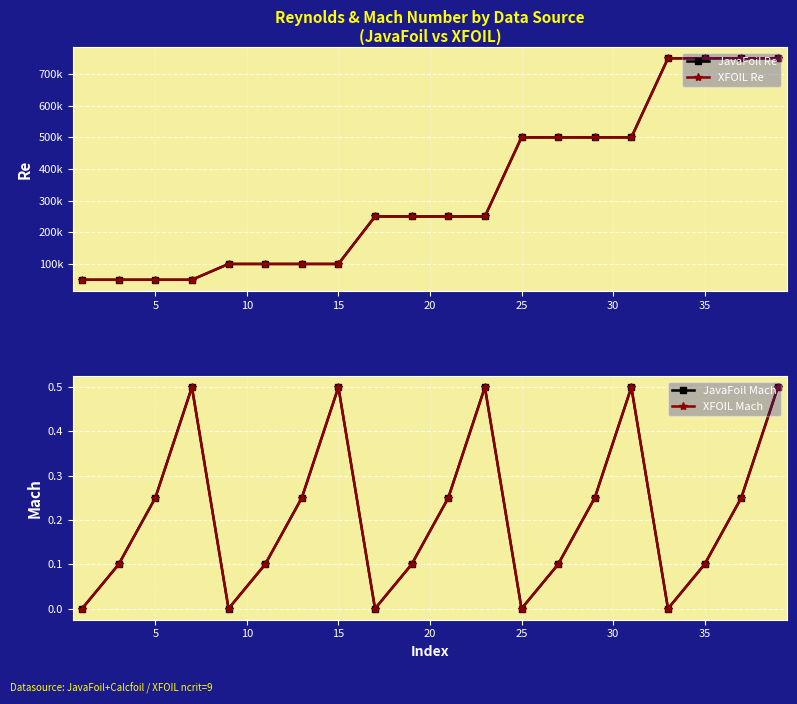

How many lines are shown in the chart?

4